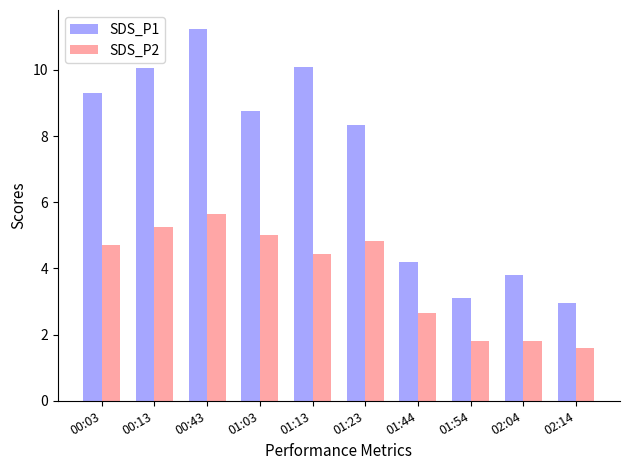

How many data points does each series have?

10